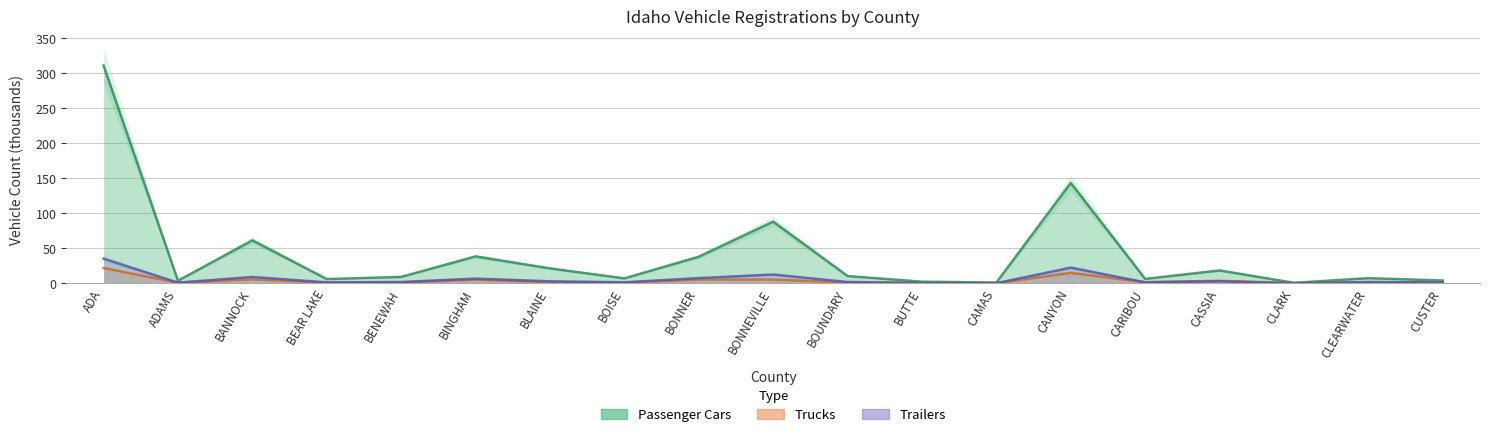

How many interior local valleys does the Total Motor Vehicles series have?

6